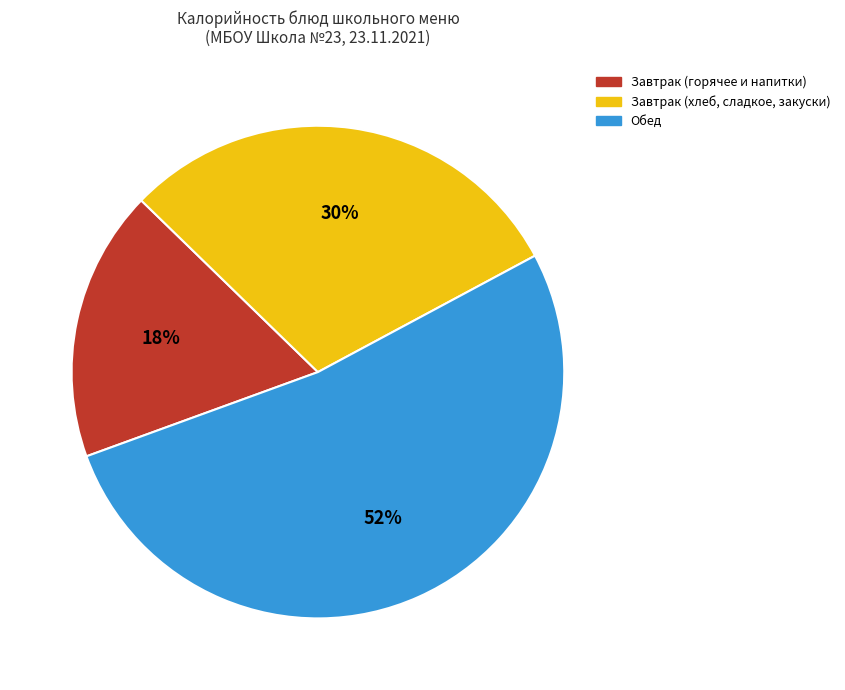

Does any single category account for the majority?

Yes